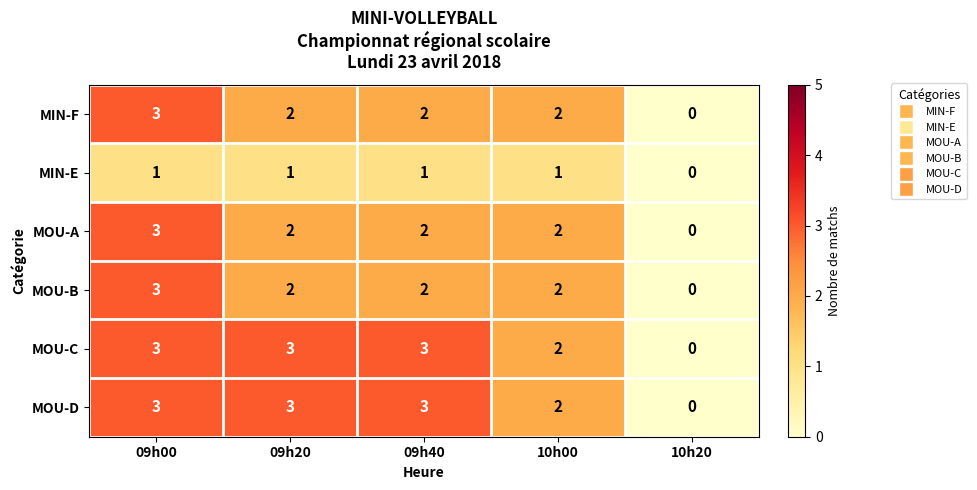

Is it true that MIN-E equals 1 at 10h00?

True